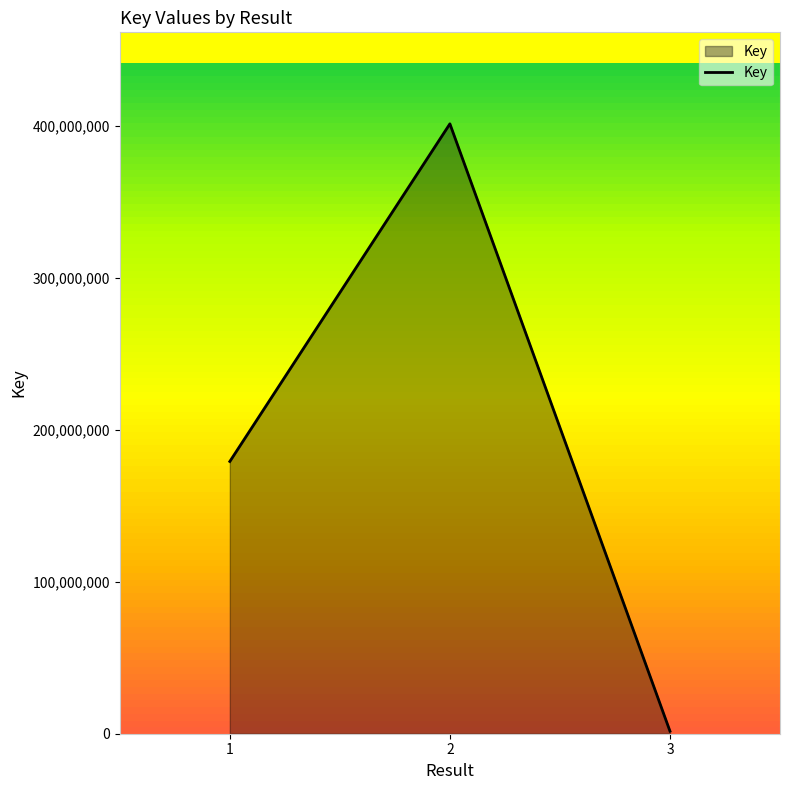

List the labels in order of value, largest first.

2, 1, 3